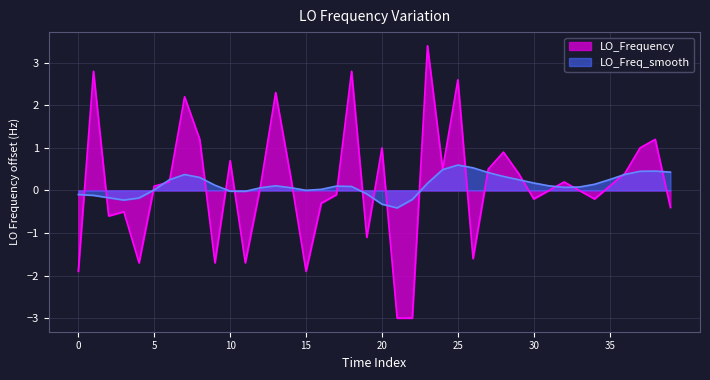

How many lines are shown in the chart?

2